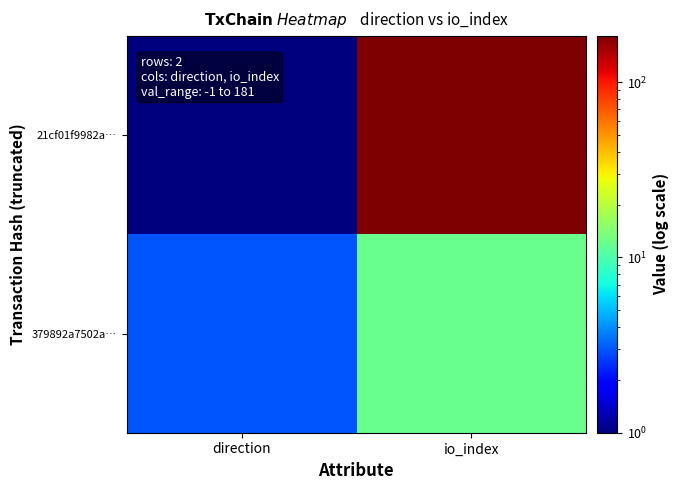

Rank the series by their maximum value, from lowest to highest.

379892a7502a…, 21cf01f9982a…